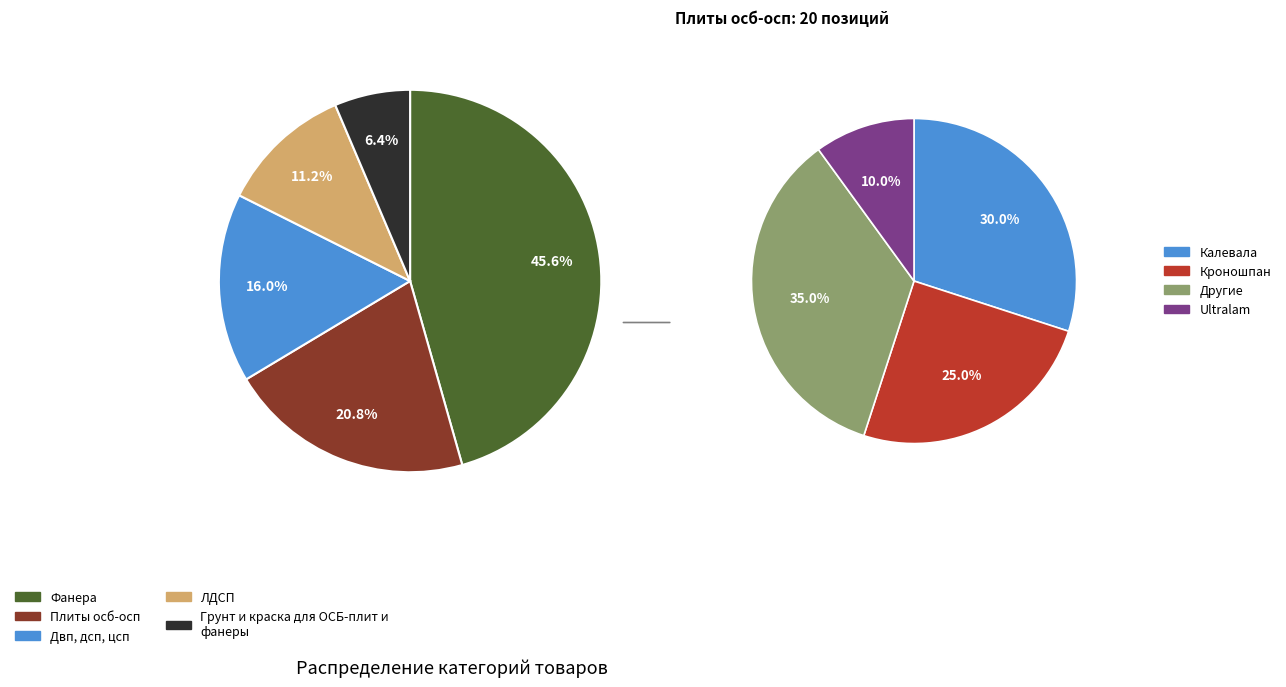

Is there any slice that represents more than half of the pie?

No